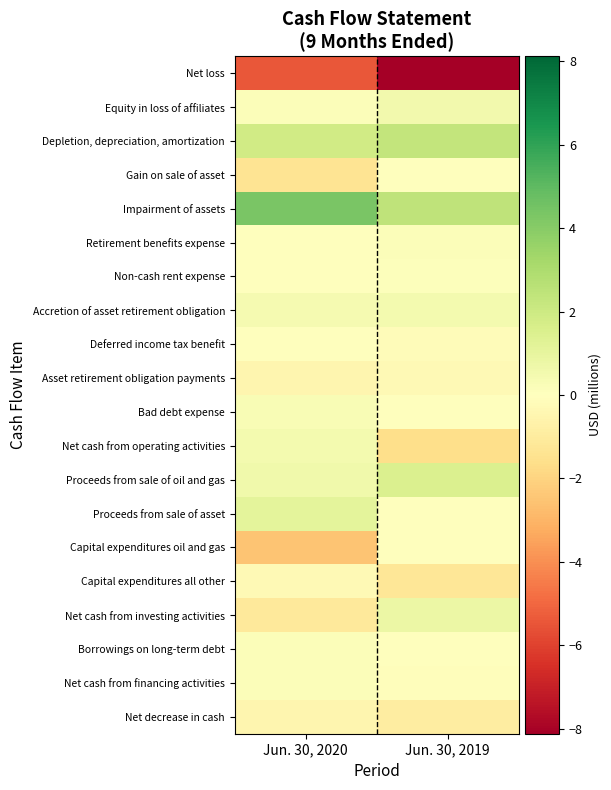

Which series has the largest total across all categories?

Impairment of assets